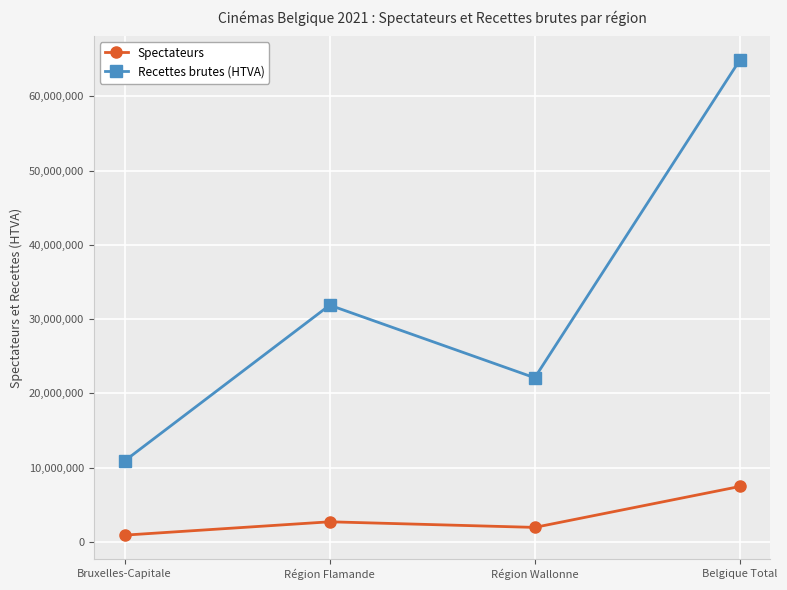

What is the total value across all series at Région Flamande?

34575192